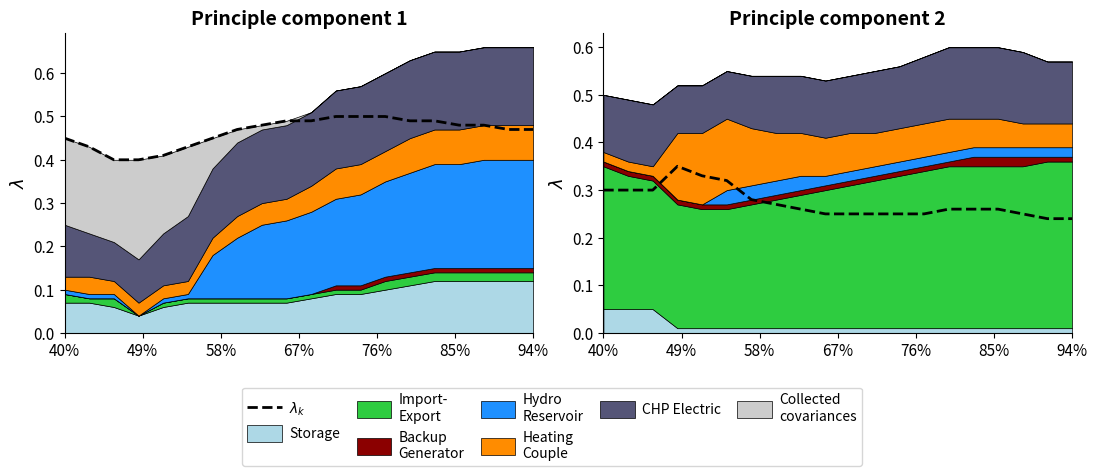

What is the value of the 8th point from the left?

0.3